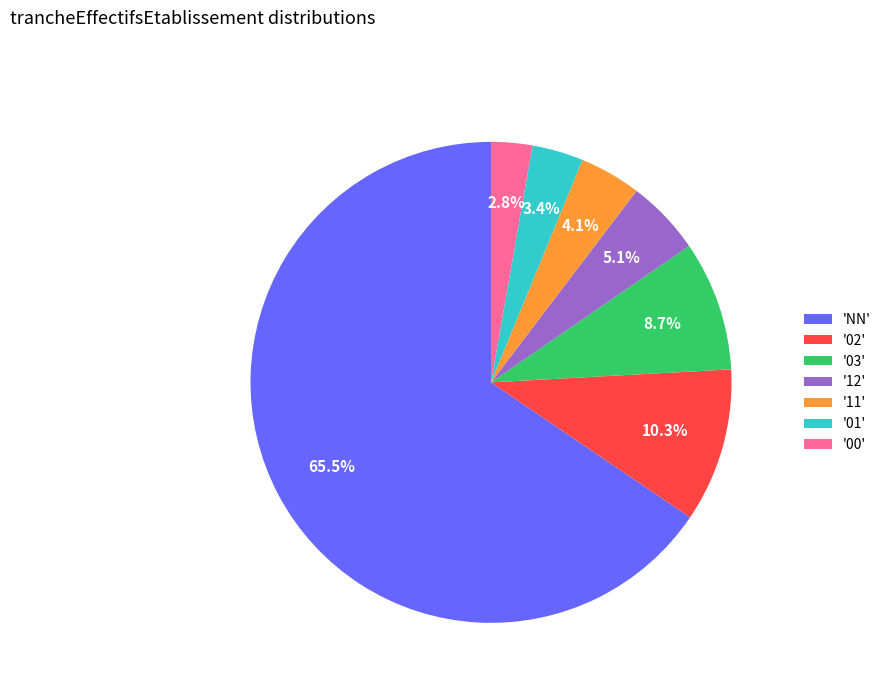

Which slice is the largest?

'NN'